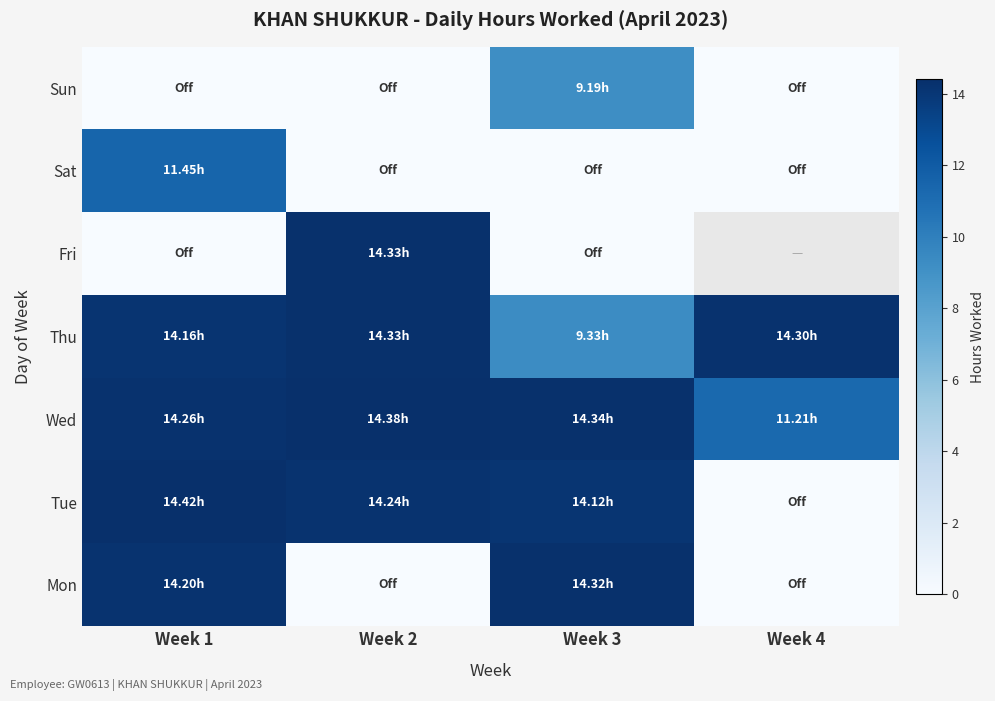

The value of Tue at Week 3 is 5.7. True or false?

False